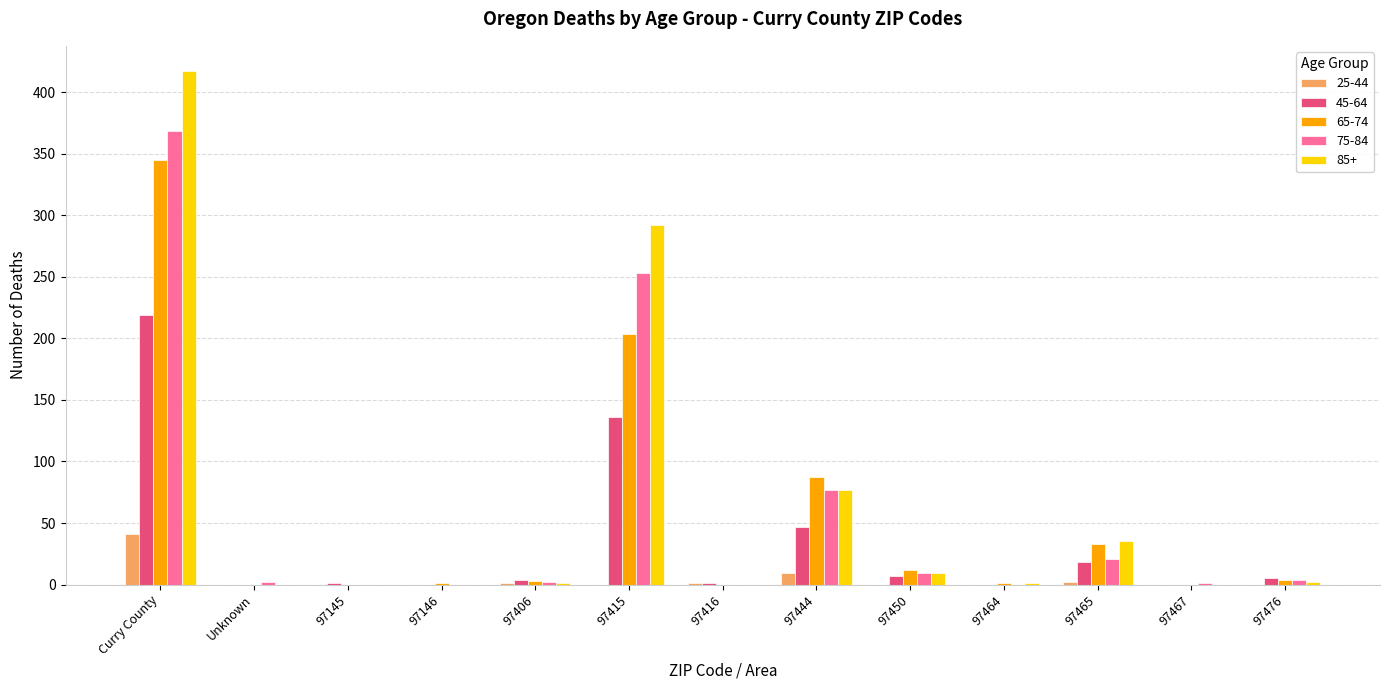

The value of 45-64 at Curry County is 219. True or false?

True